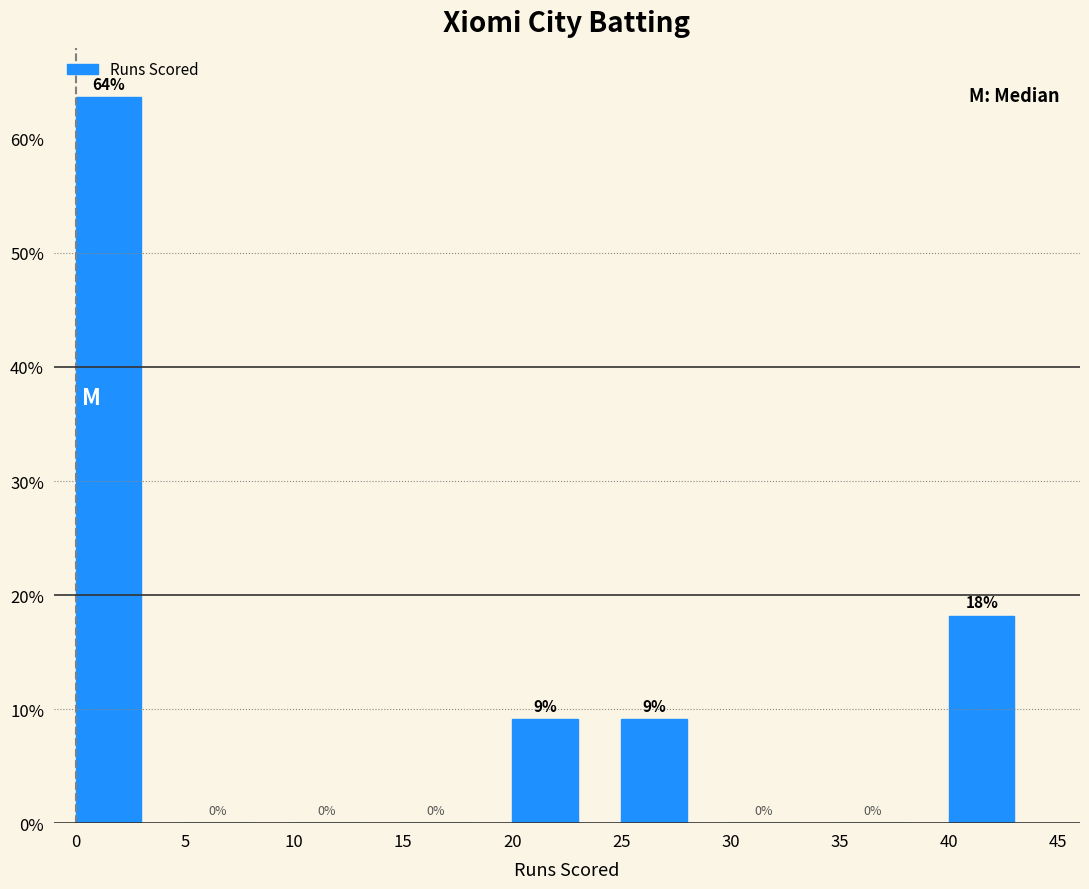

Over which range of the x-axis is the bar tallest?

0 to 5